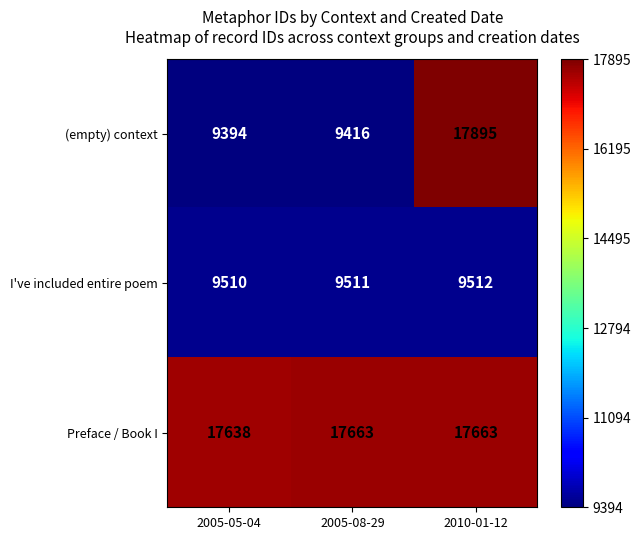

At how many categories does at least one series exceed 12733?

3